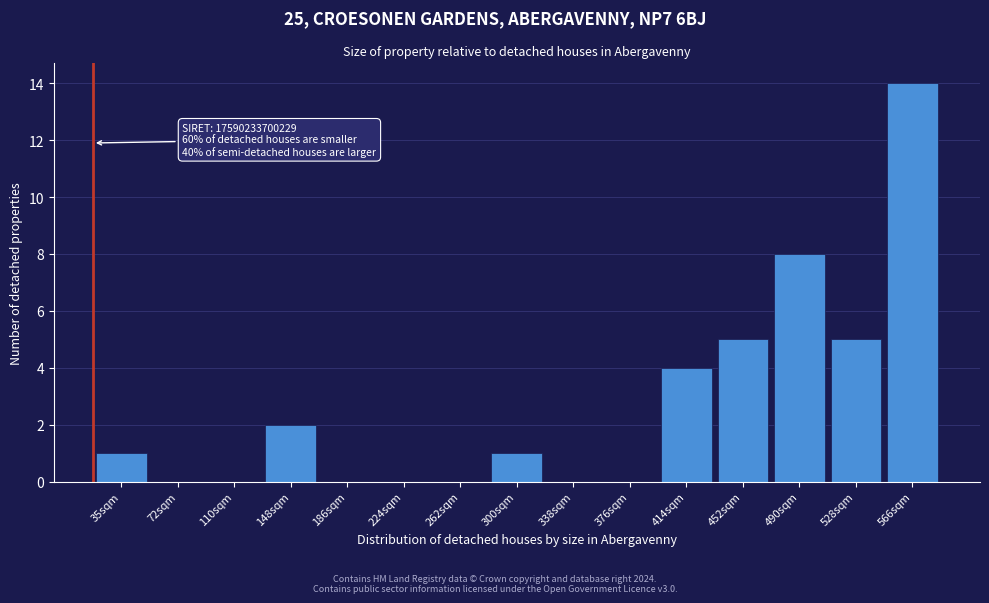

Reading left to right, transcribe all the data shown in this chart.

35sqm=1	72sqm=0	110sqm=0	148sqm=2	186sqm=0	224sqm=0	262sqm=0	300sqm=1	338sqm=0	376sqm=0	414sqm=4	452sqm=5	490sqm=8	528sqm=5	566sqm=14